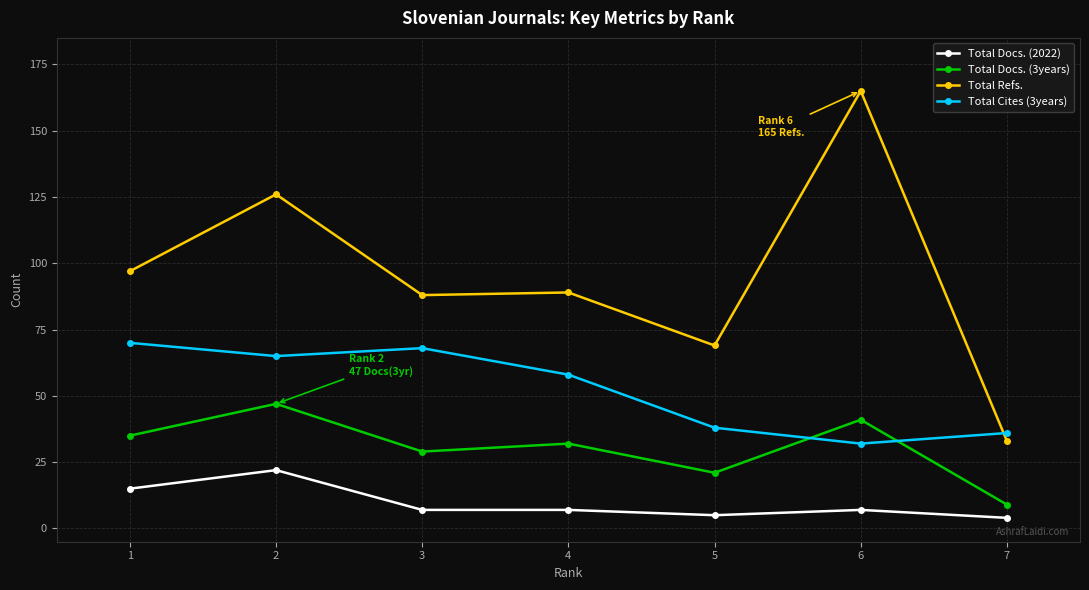

The value of Total Cites (3years) at 3 is 17. True or false?

False